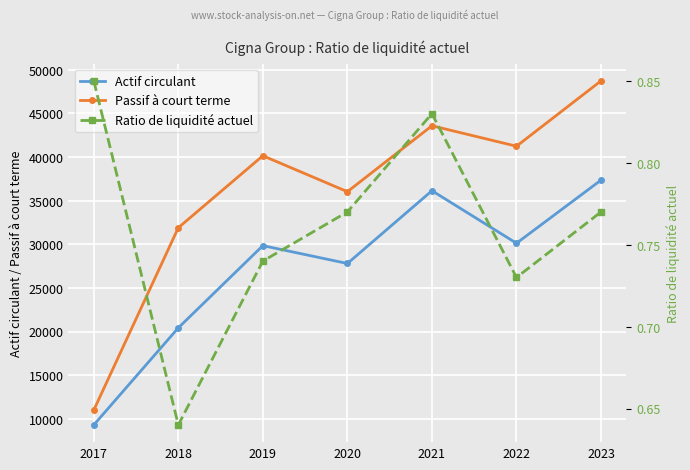

What are all the series names shown in the legend?

Actif circulant, Passif à court terme, Ratio de liquidité actuel